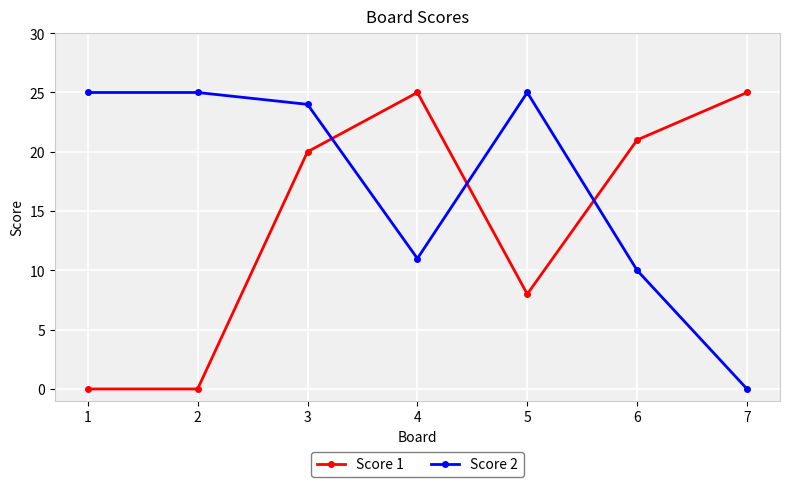

True or false: Score 1 and Score 2 cross at least once.

True